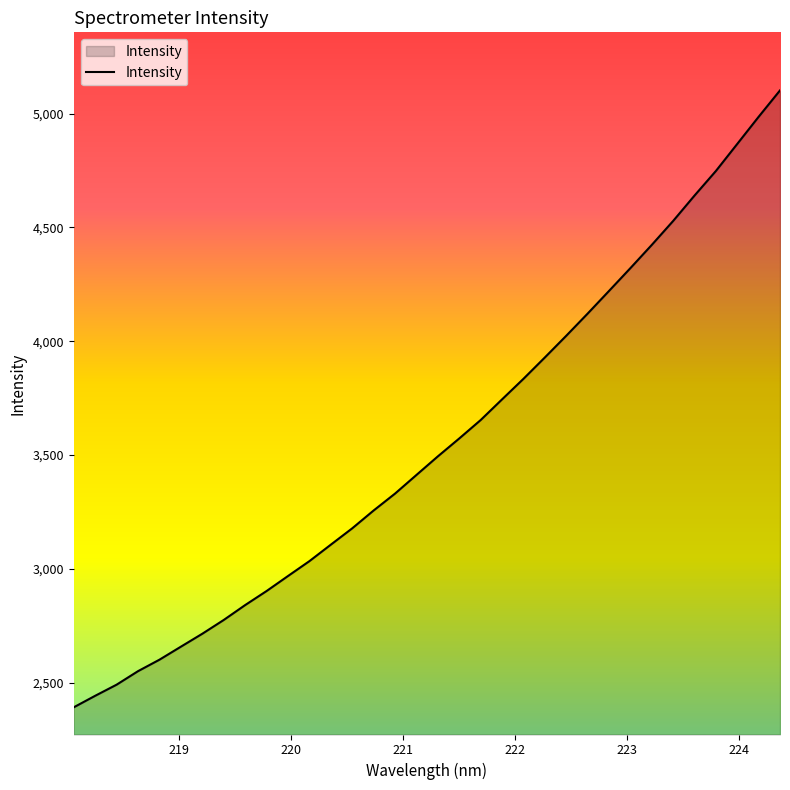

How many values exceed 3494?

17